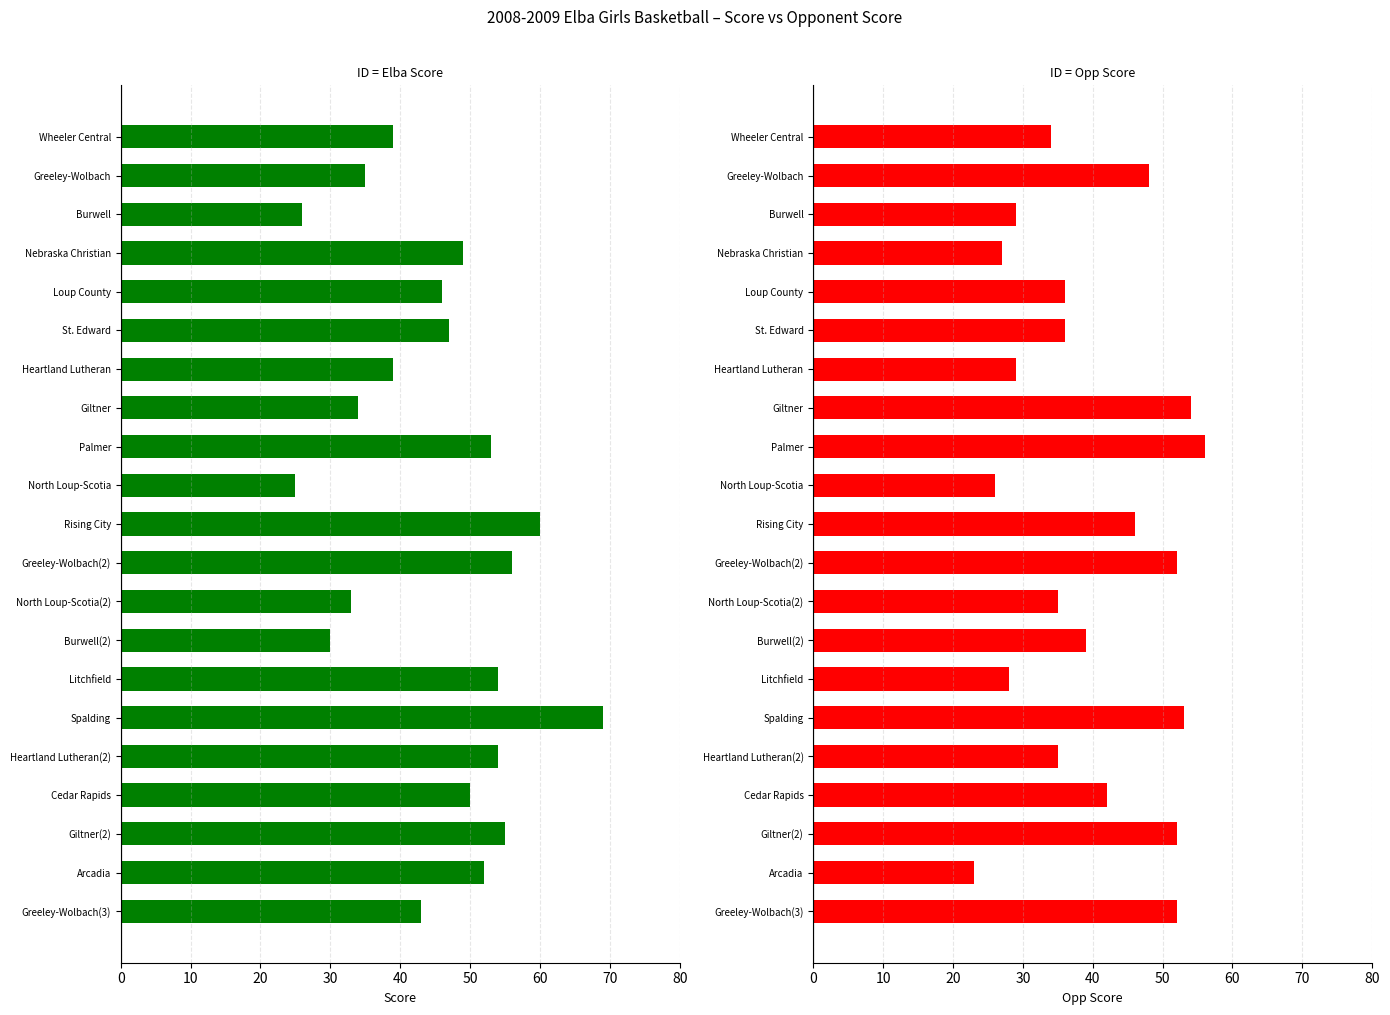

Which series has the largest total across all categories?

Score